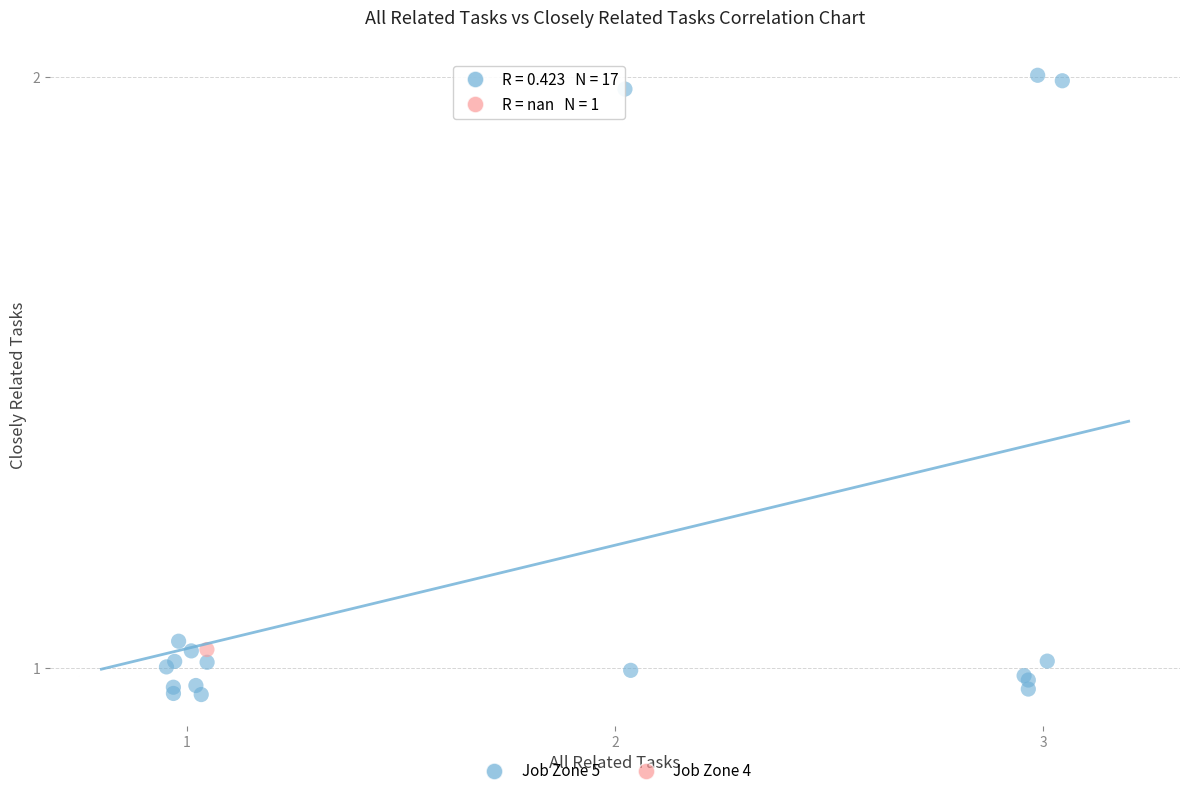

What are all the series names shown in the legend?

Job Zone 5, Job Zone 4